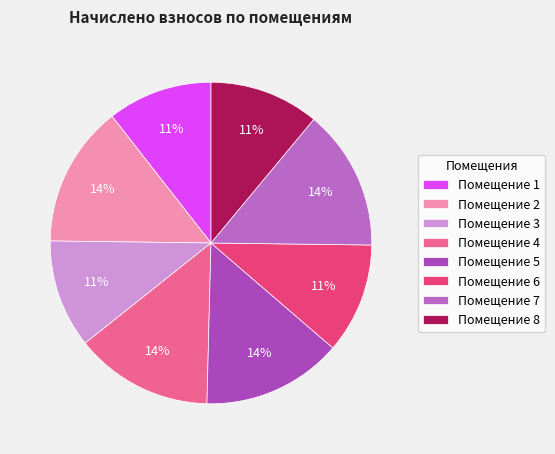

Count the number of slices in the pie.

8